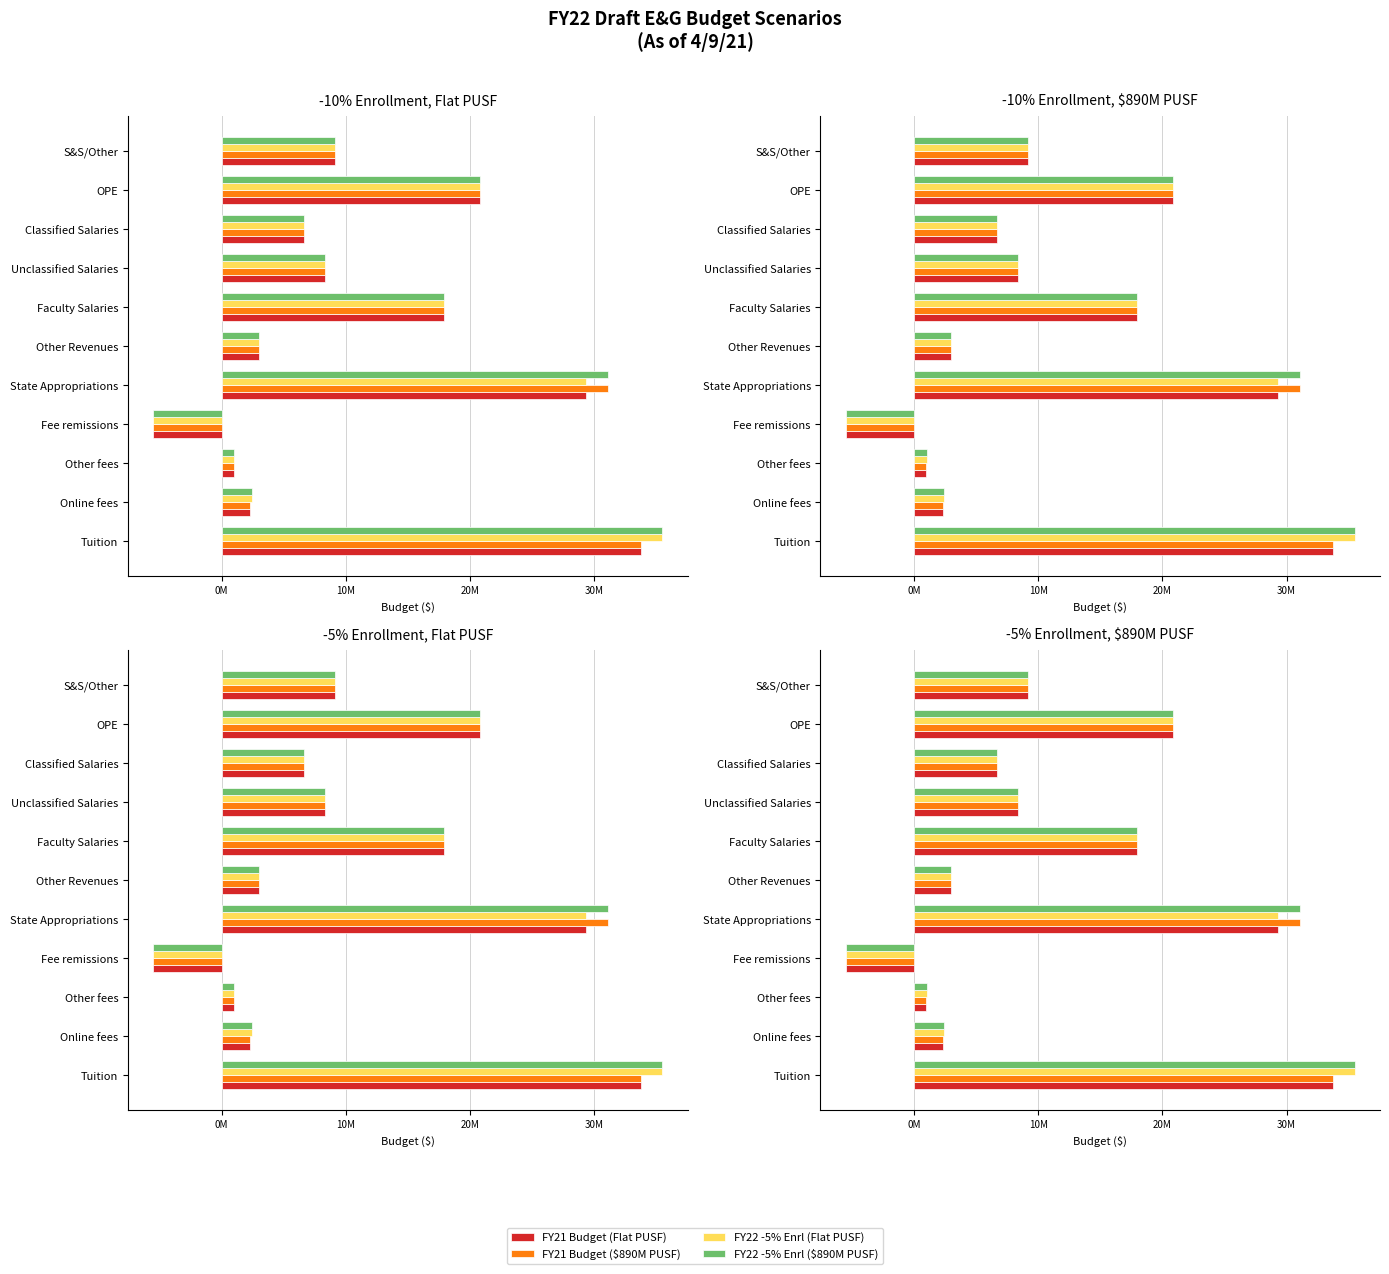

The value of FY21 Budget ($890M PUSF) at Other fees is 967500. True or false?

True